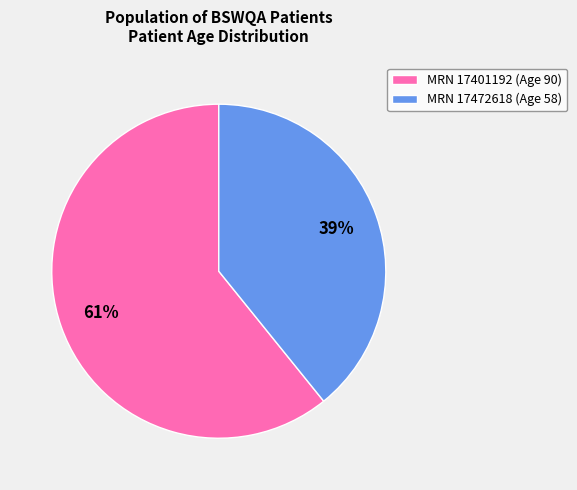

Rank the categories by value from highest to lowest.

MRN 17401192 (Age 90), MRN 17472618 (Age 58)